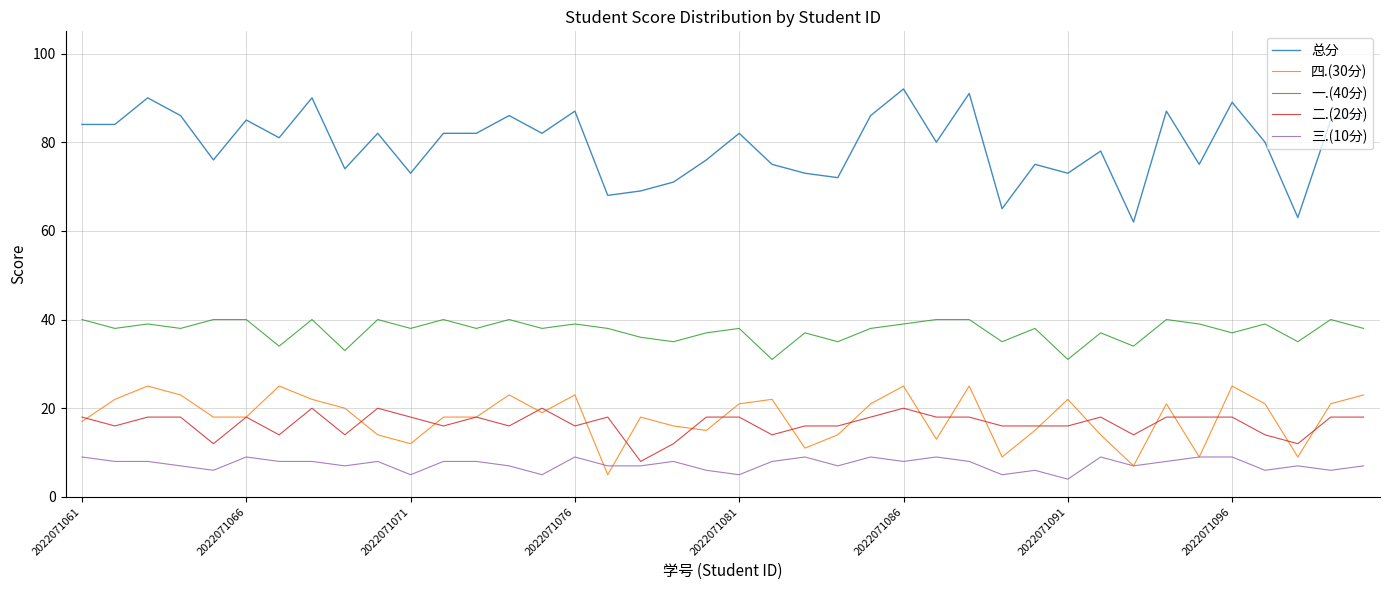

True or false: 总分 and 三.(10分) intersect in this chart.

False